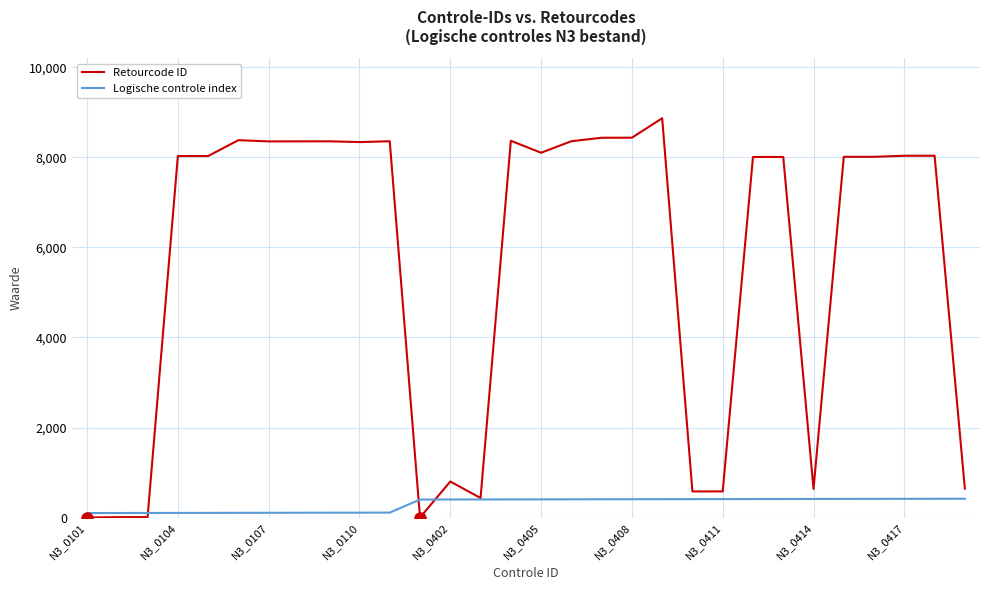

Rank the series by their maximum value, from highest to lowest.

Retourcode ID, Logische controle index